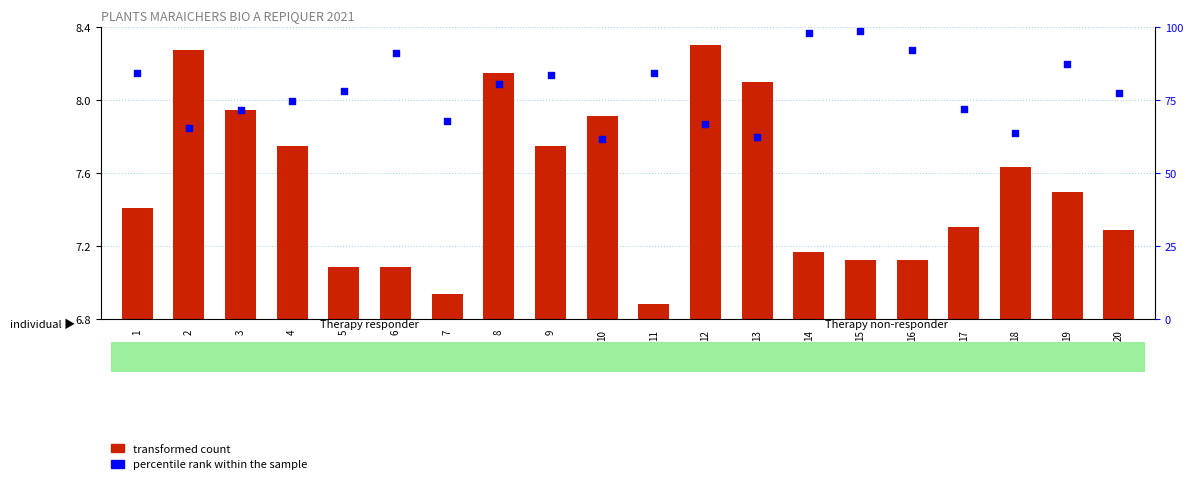

What is the total value across all series at 16?

99.5